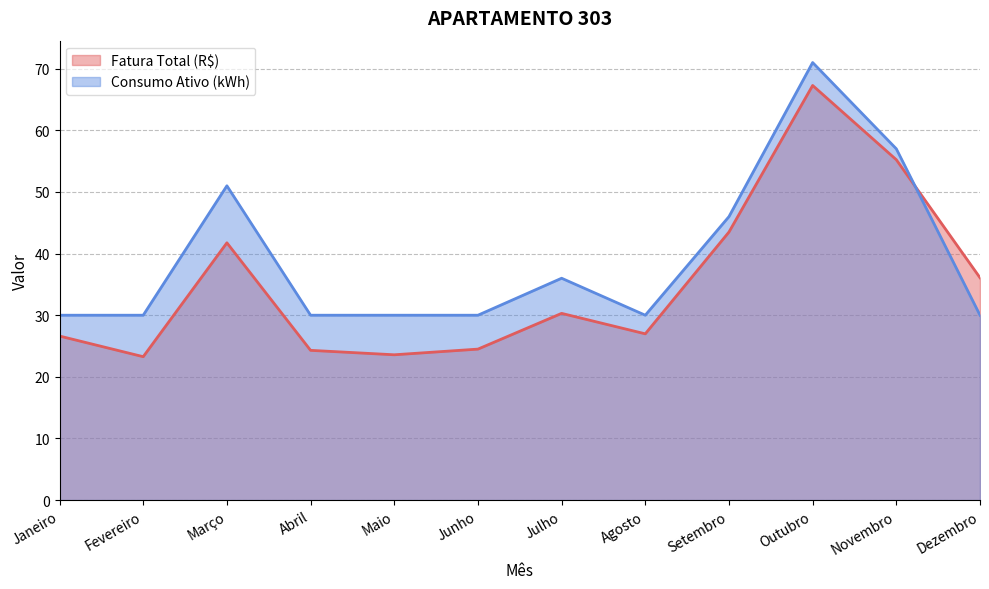

At which label does Fatura Total (R$) reach its minimum?

Fevereiro